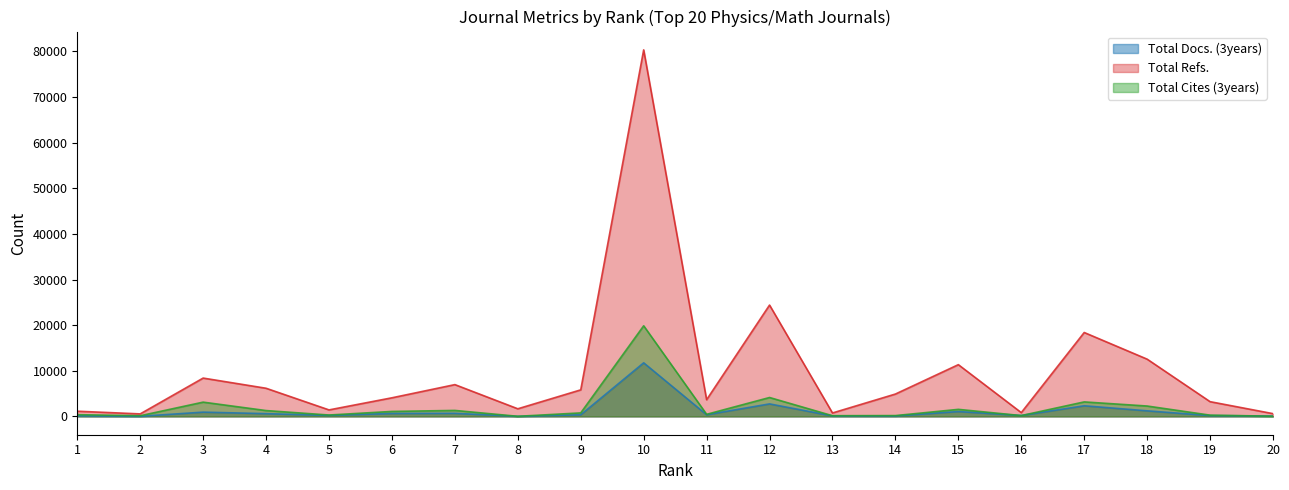

Between 4 and 17, which series saw the biggest shift?

Total Refs.